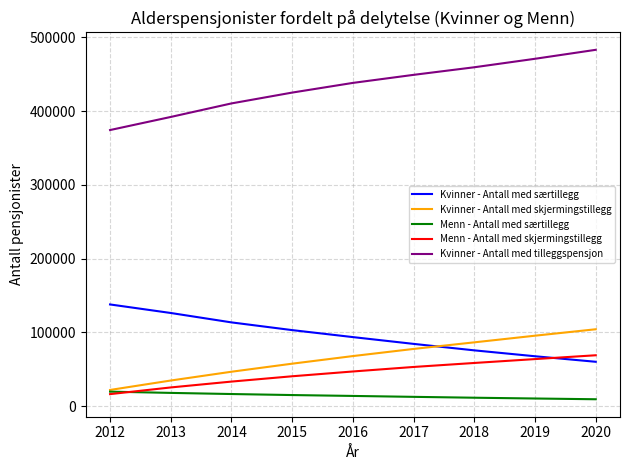

How many lines are shown in the chart?

5